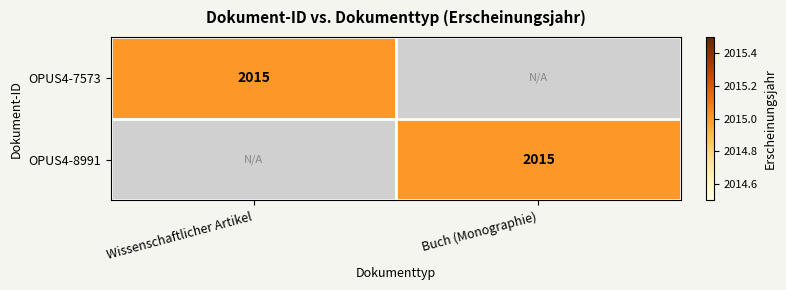

The OPUS4-8991 series shows 918 at Buch (Monographie). True or false?

False